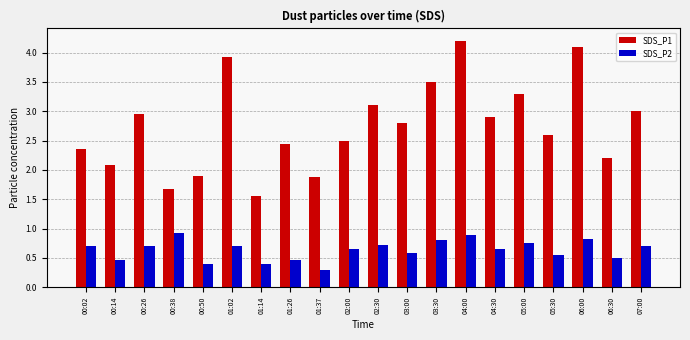

Which series changed the most between 00:02 and 04:30?

SDS_P1